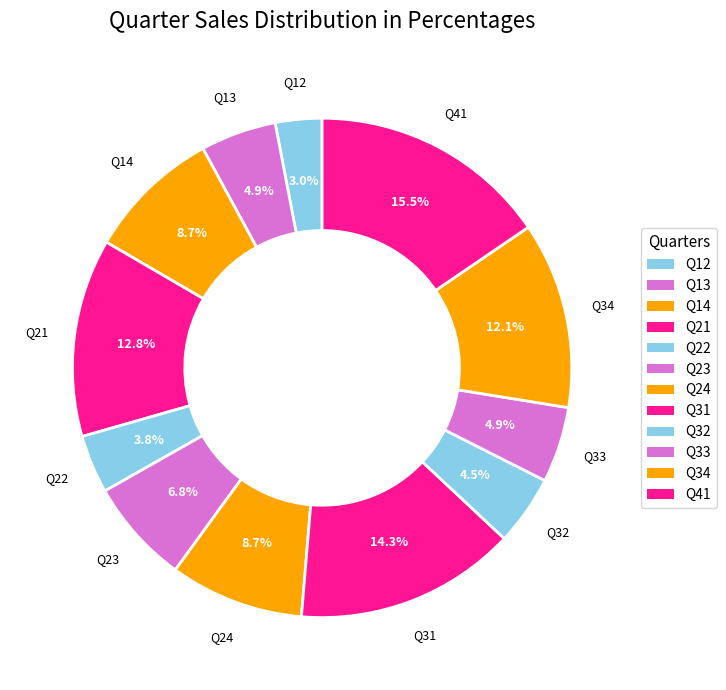

What is the largest slice in the pie chart?

Q41